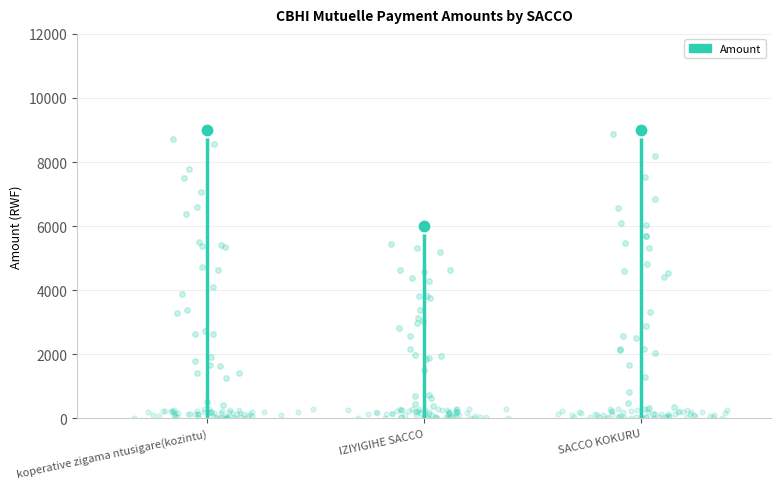

The chart shows a value of -4421 at koperative zigama ntusigare(kozintu). True or false?

False